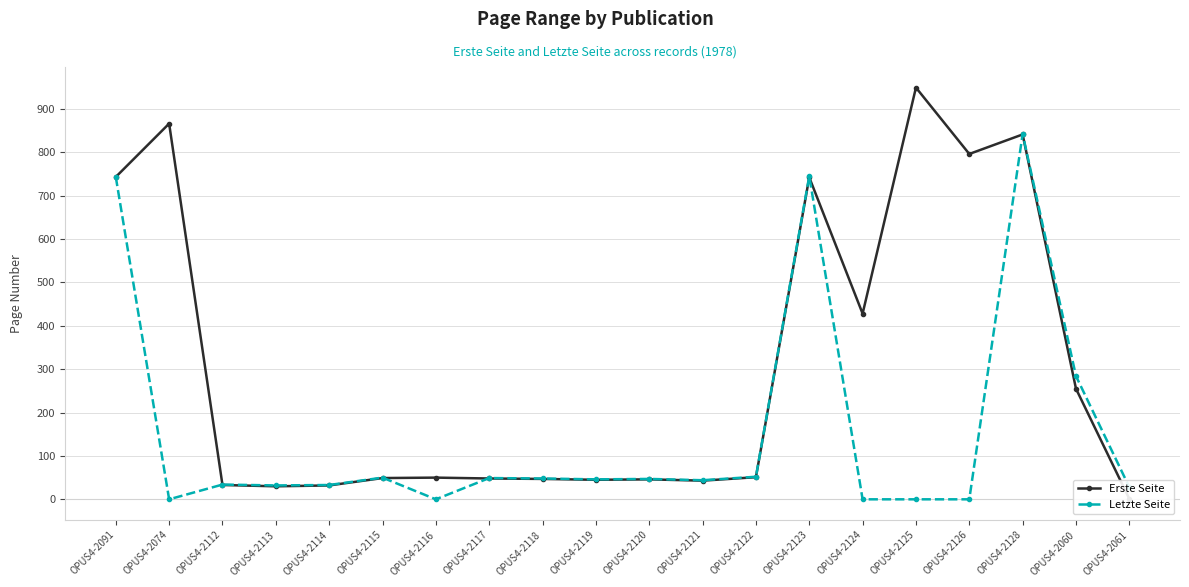

At how many categories does at least one series exceed 714?

6